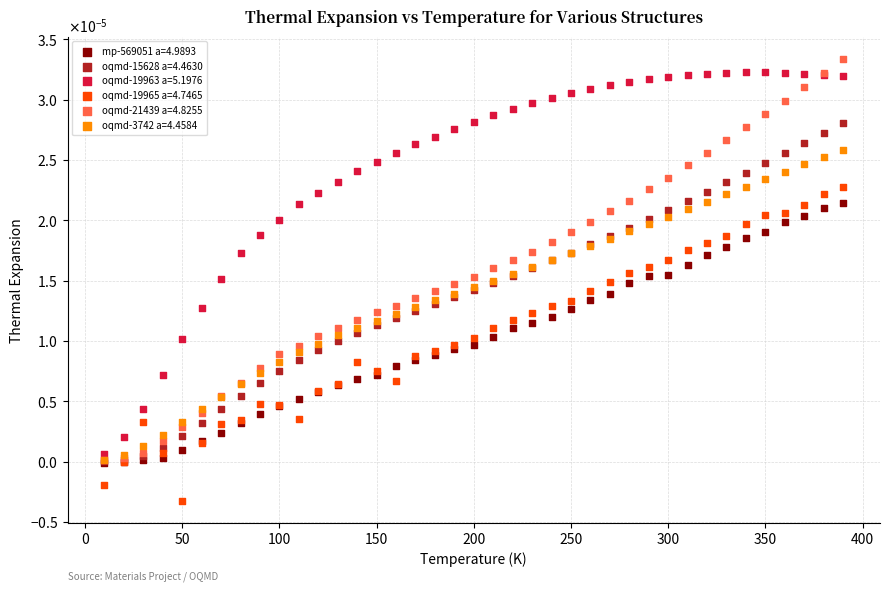

What are all the series names shown in the legend?

mp-569051 a=4.9893, oqmd-15628 a=4.4630, oqmd-19963 a=5.1976, oqmd-19965 a=4.7465, oqmd-21439 a=4.8255, oqmd-3742 a=4.4584